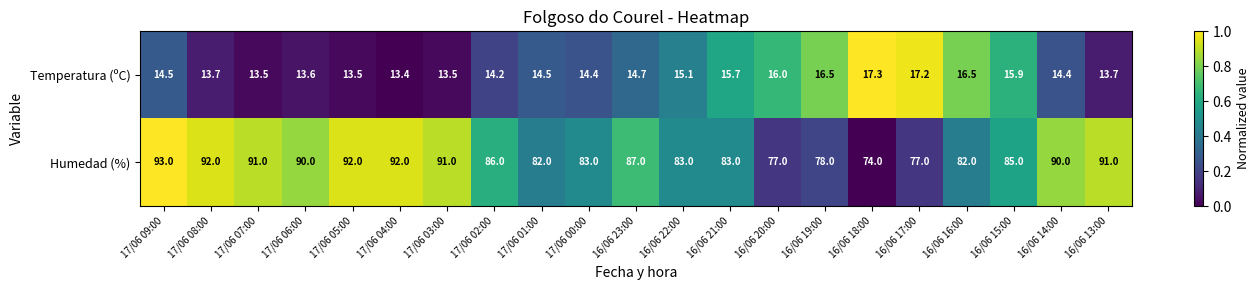

What is the spread (max minus min) of values at 16/06 23:00?

72.3